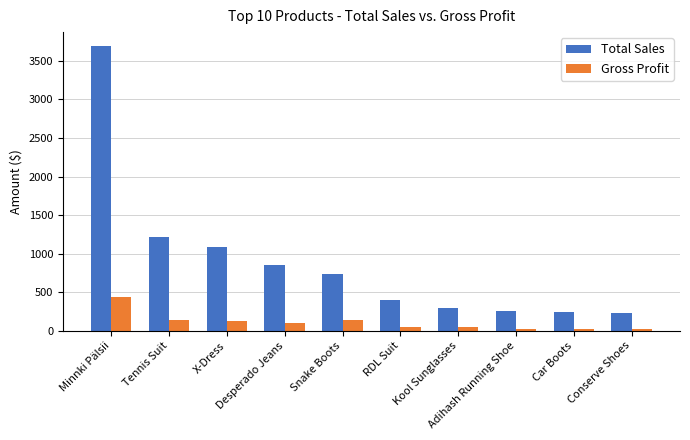

How many groups of bars are there?

10